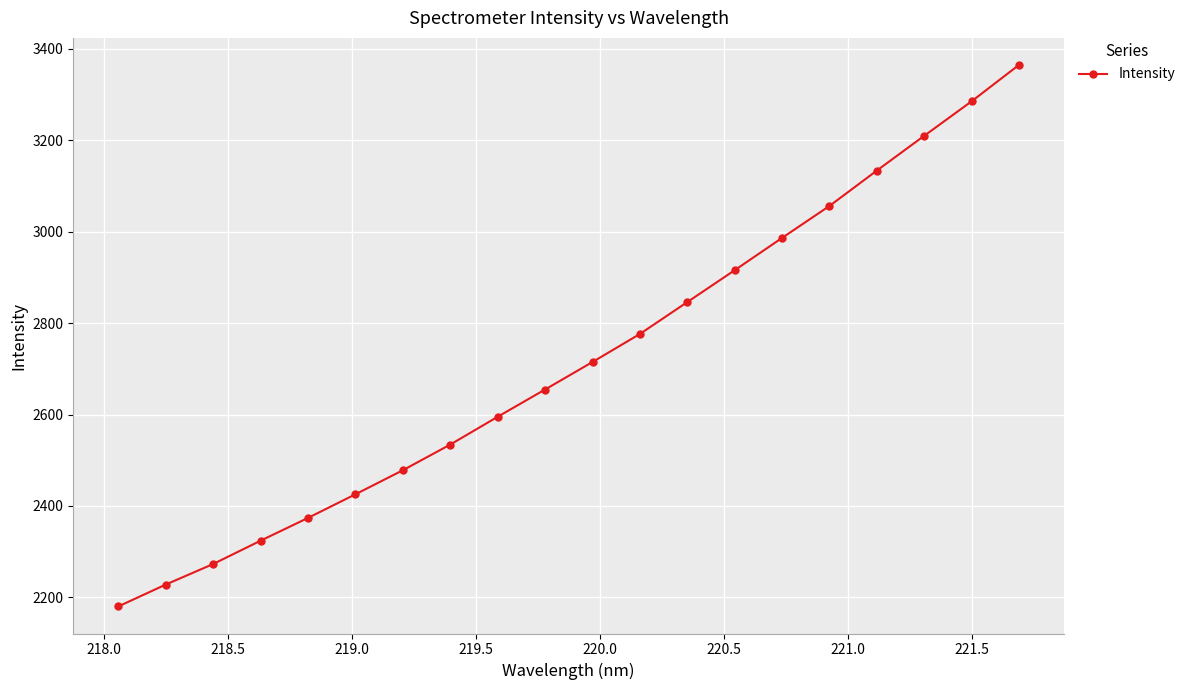

Reading left to right, list all the values displayed in this chart.

2180.2	2228.0	2273.0	2324.0	2373.9	2425.5	2478.2	2534.3	2595.1	2654.8	2714.9	2776.3	2846.0	2915.8	2986.4	3056.3	3133.7	3209.8	3285.2	3364.8